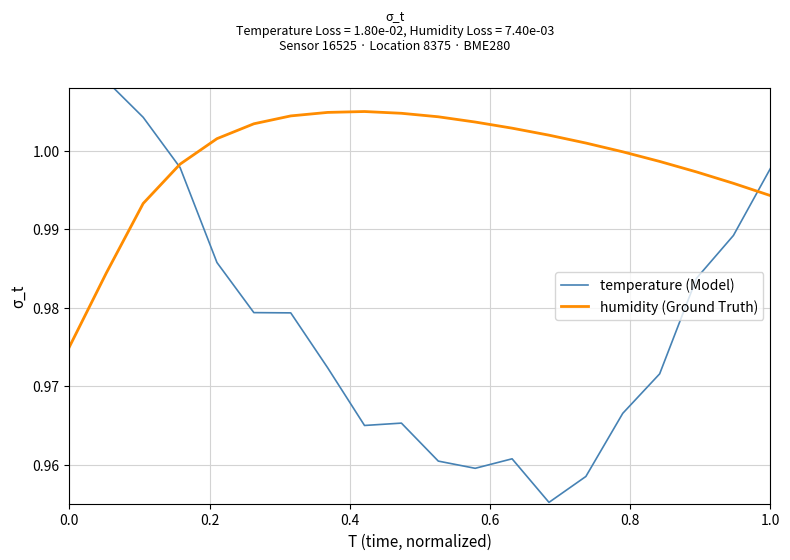

What is the greatest value displayed?

1.0